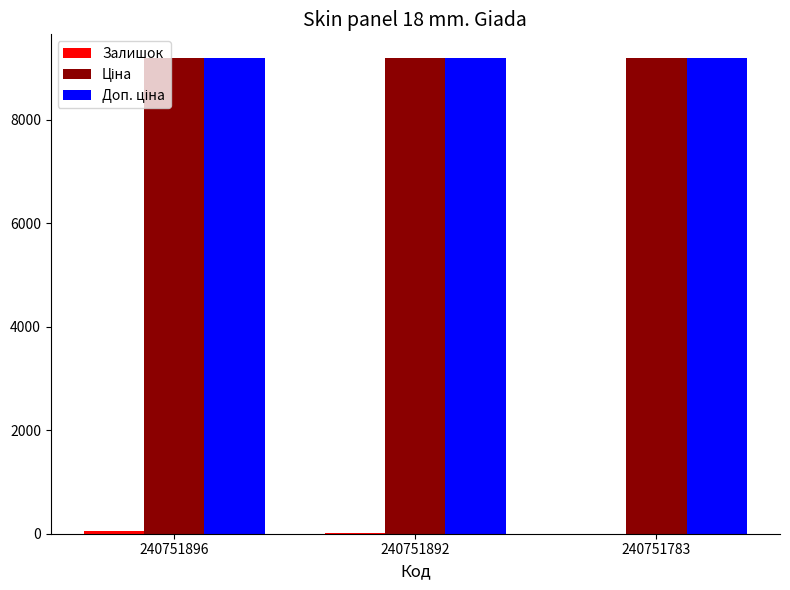

What is the maximum value shown in the chart?

9185.9